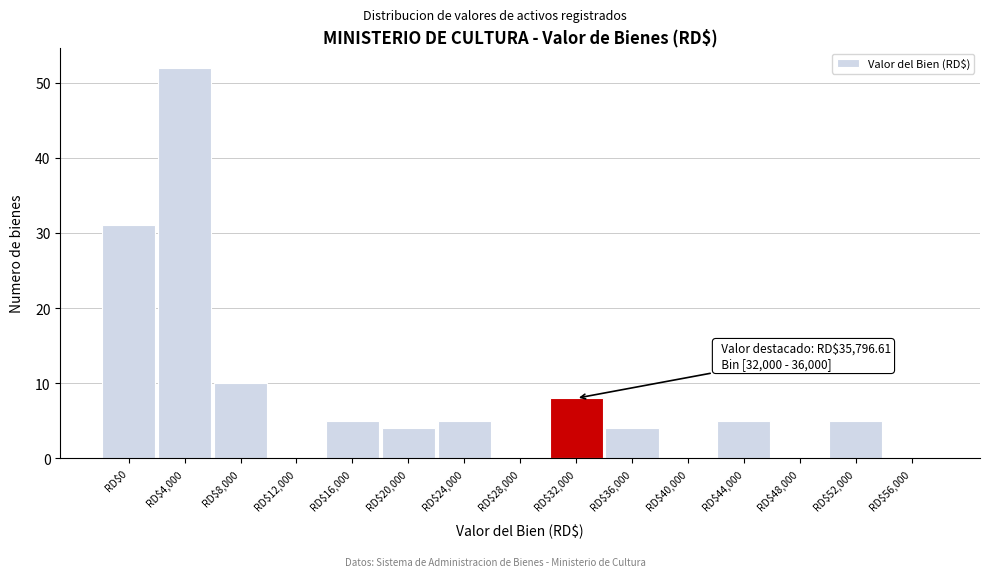

Which category has the highest value across all series?

RD$4,000